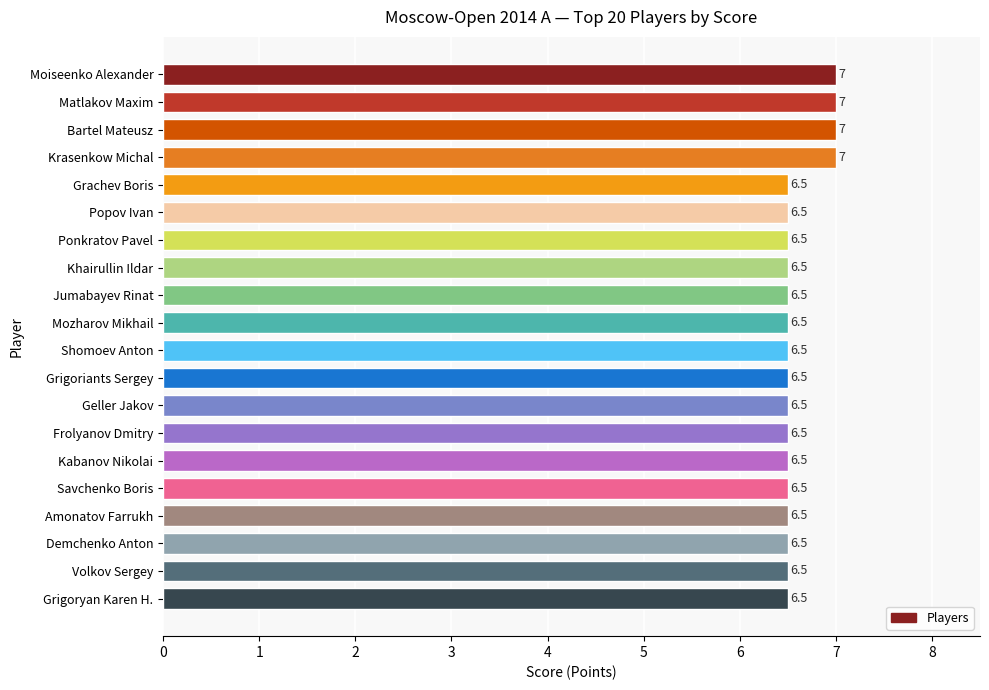

What value does the data have at Savchenko Boris?

6.5